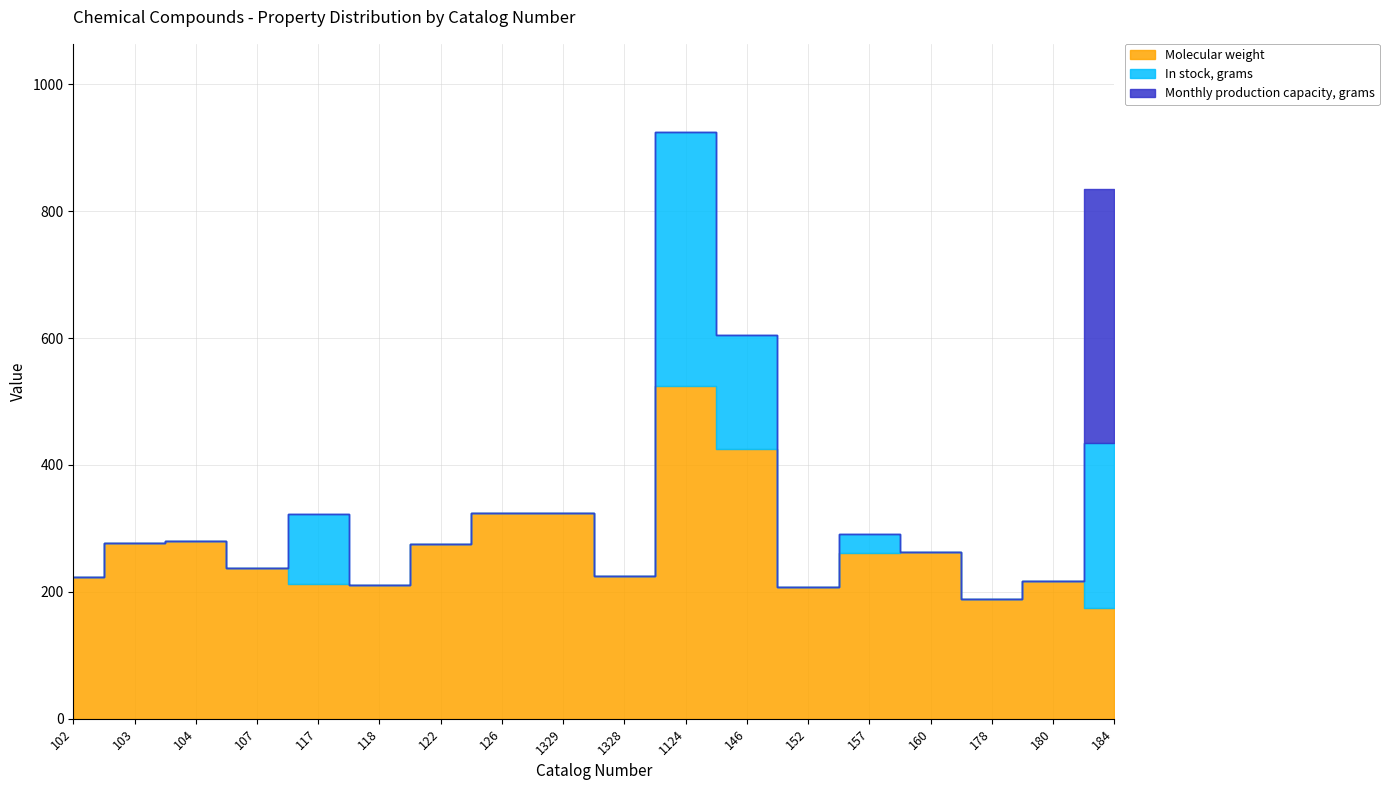

At which category is the sum across all series the highest?

1124